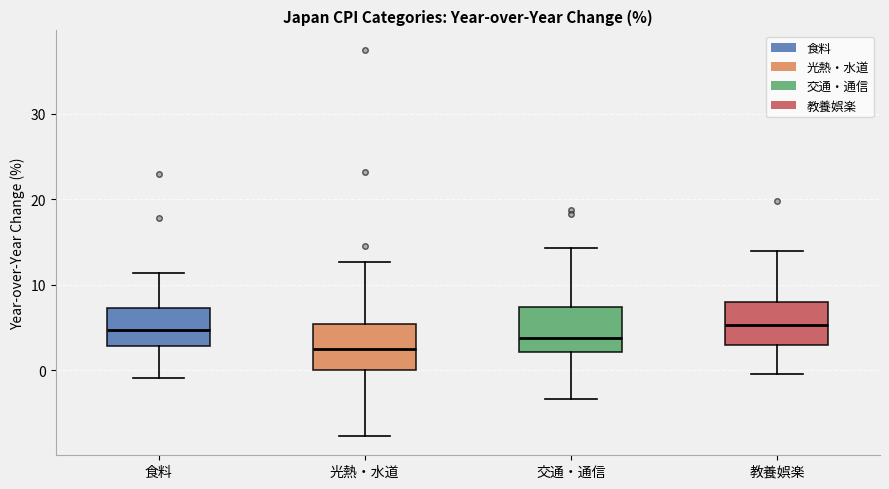

Reading left to right, transcribe this box plot: for each box, give where its median line is, the range the box spans, and where its two whiskers end, as read against the y-axis. The values are not printed on the chart, so give them approximately, as read against the axis.

食料: median 5, box 3 to 7, whiskers -1 to 11
光熱・水道: median 2, box 0 to 5, whiskers -8 to 13
交通・通信: median 4, box 2 to 7, whiskers -3 to 14
教養娯楽: median 5, box 3 to 8, whiskers 0 to 14